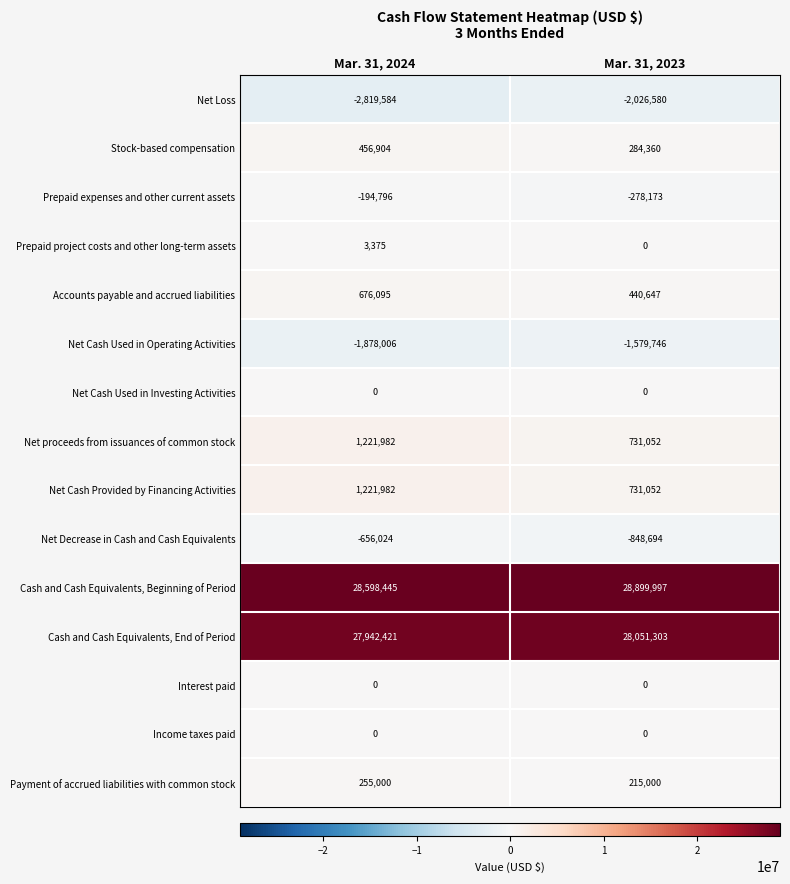

Which series has the widest spread of values?

Net Loss